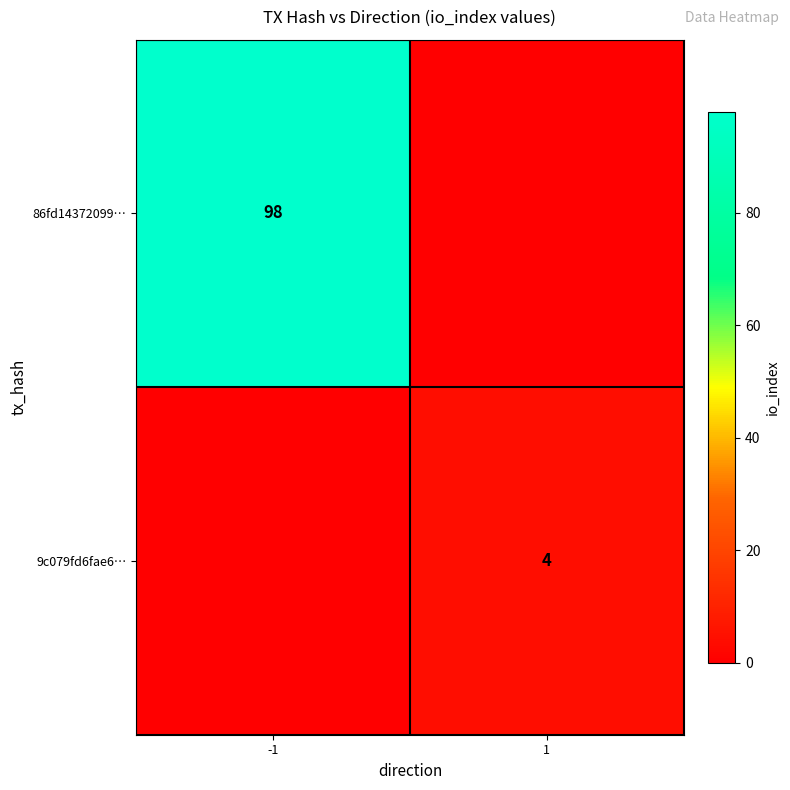

The 86fd14372099… series shows 98 at -1. True or false?

True